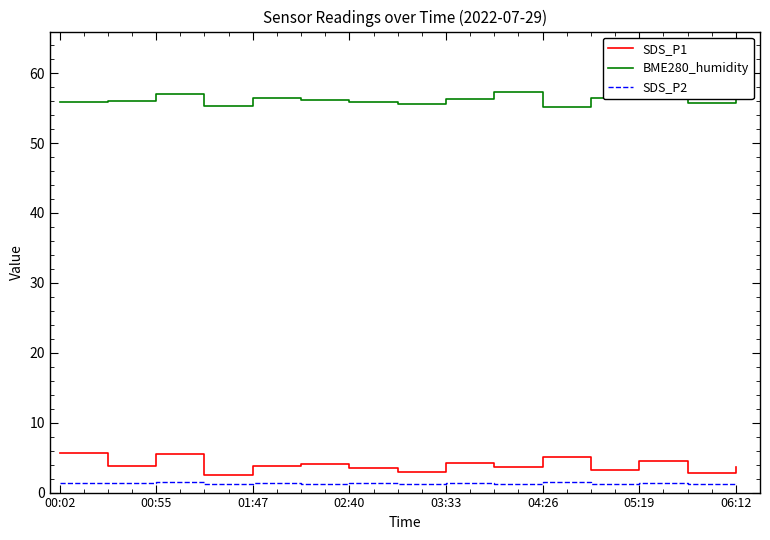

True or false: BME280_humidity and SDS_P1 cross at least once.

False